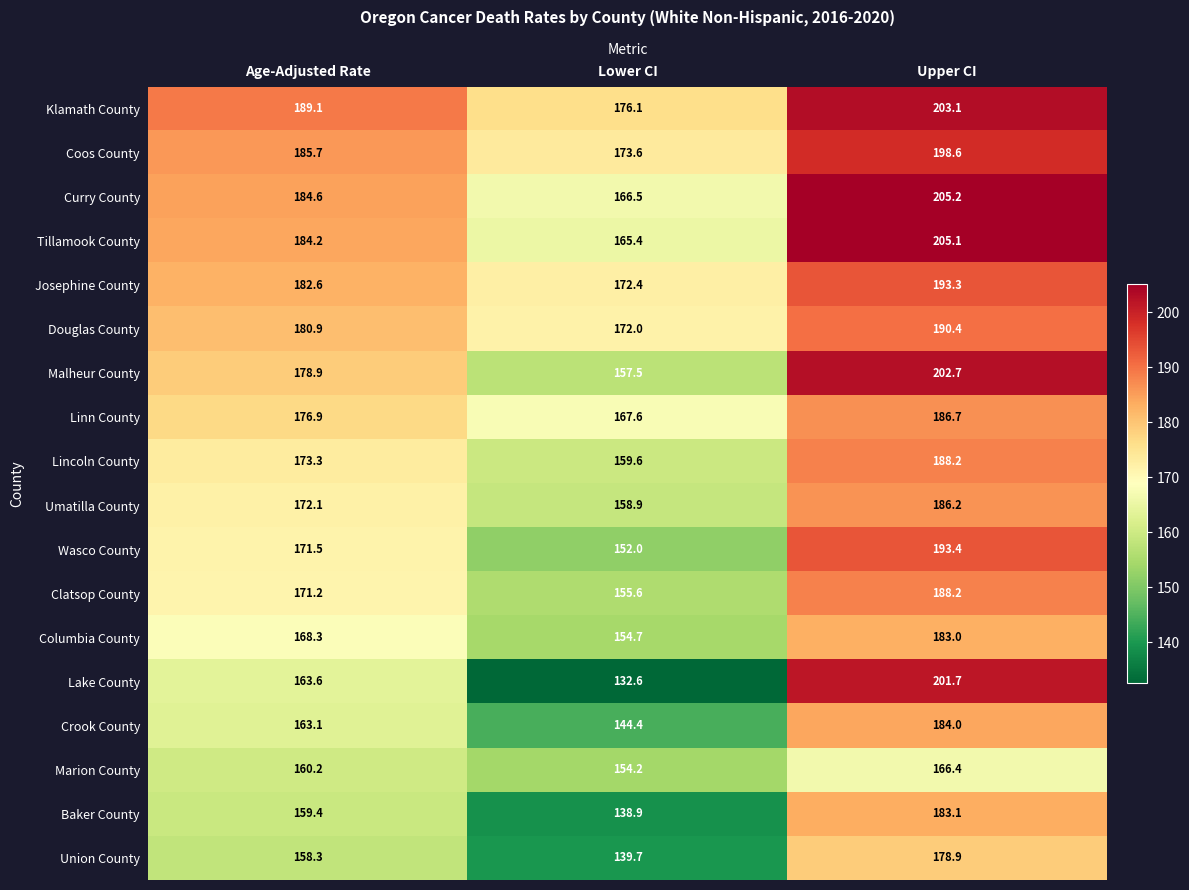

What is the difference between the maximum and minimum values in the Josephine County series?

20.9